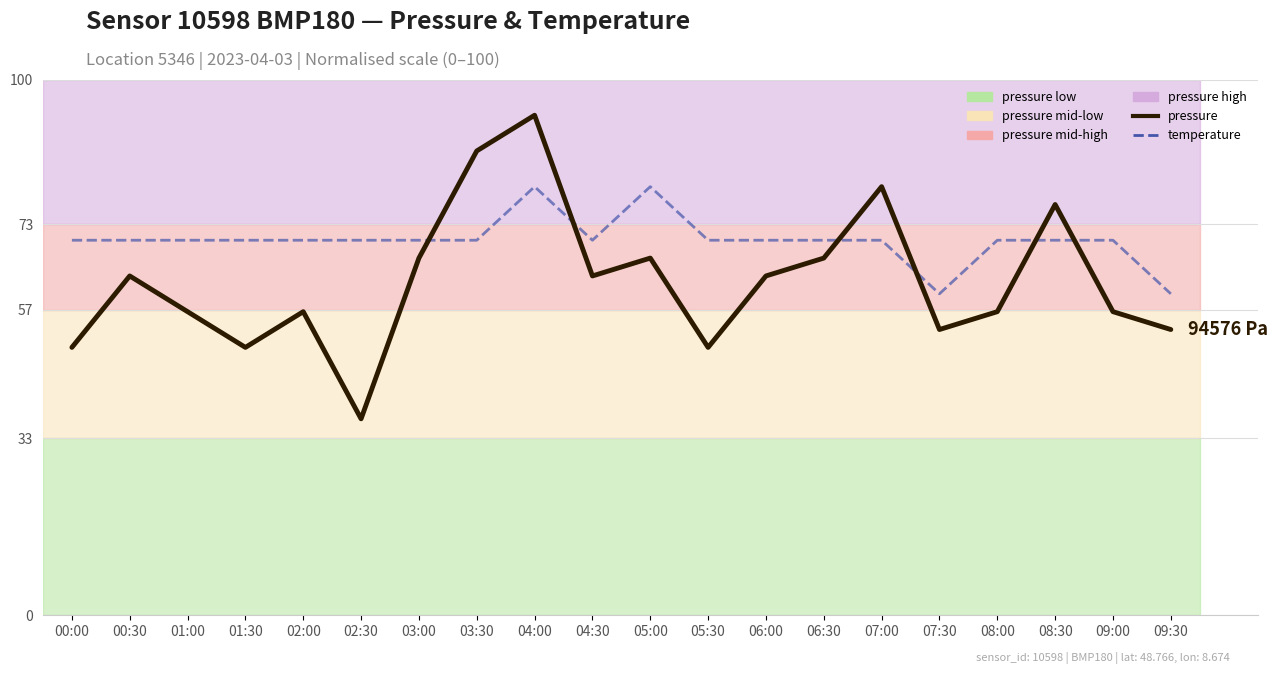

Which series has the widest spread of values?

pressure